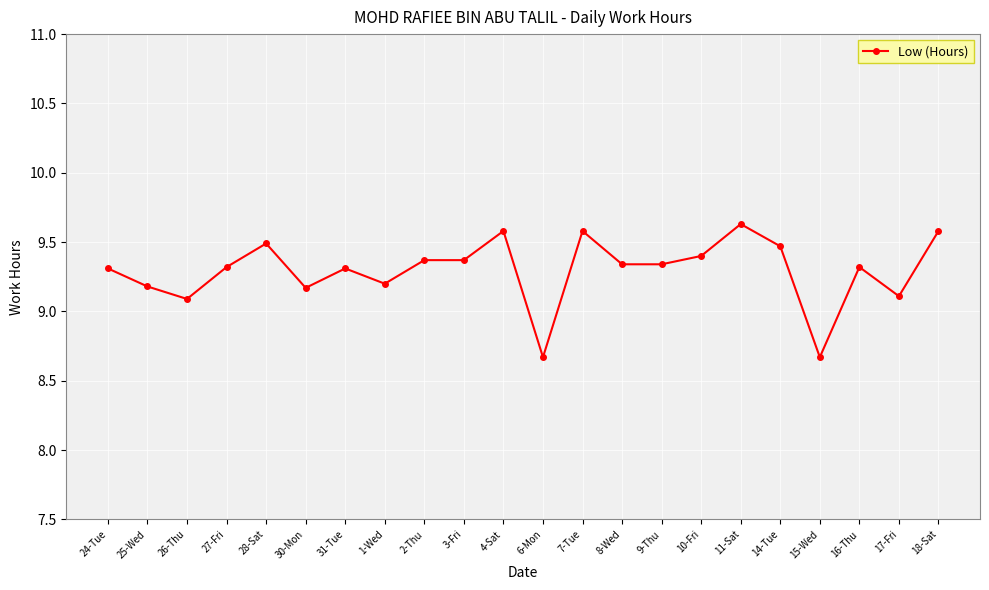

What position from the left is 2-Thu?

9